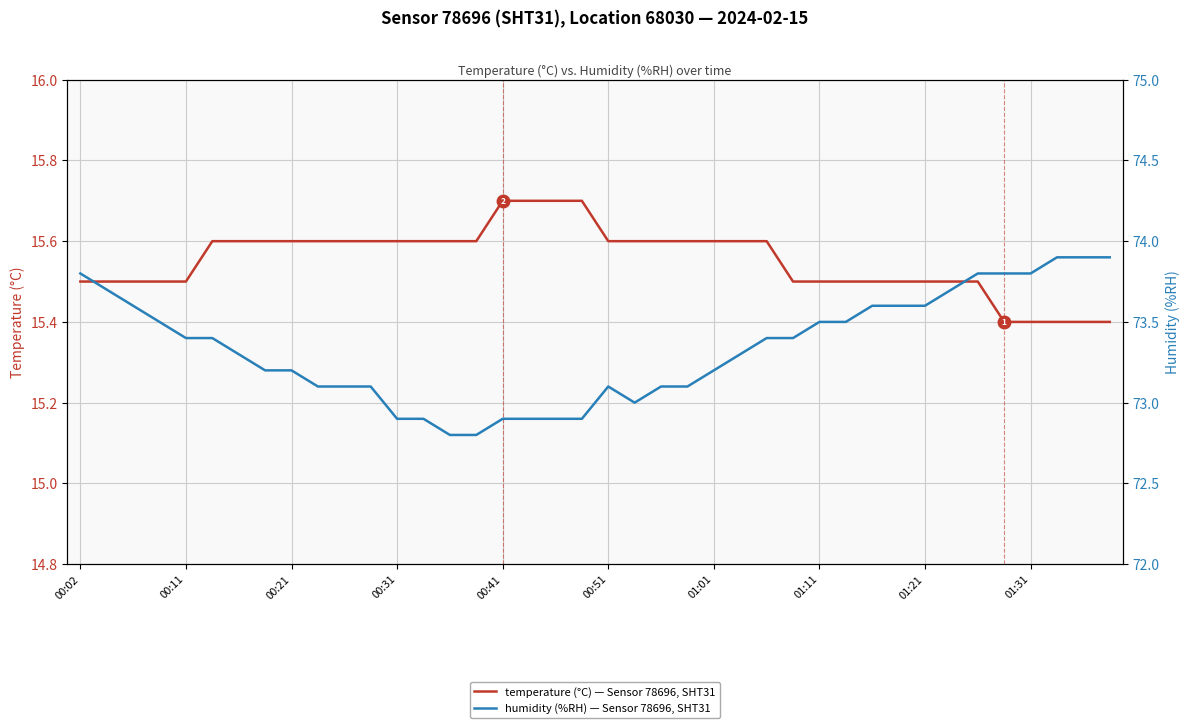

Between 11 and 10, which is larger?

11